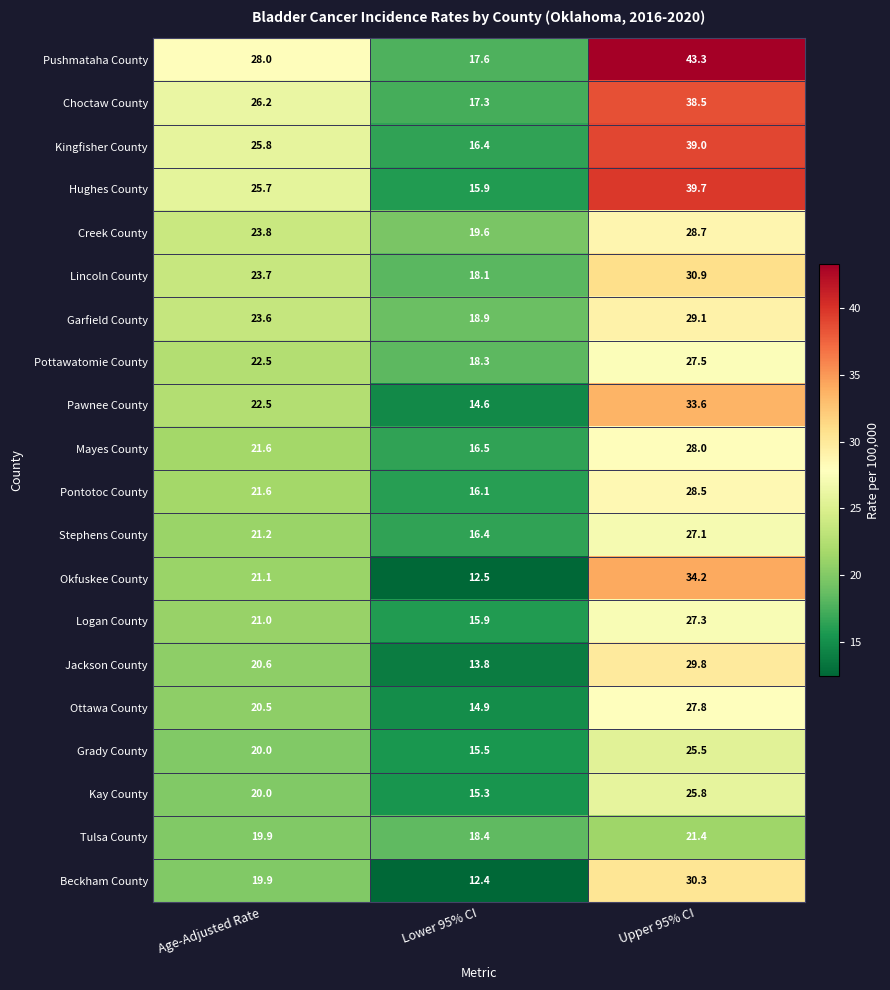

What is the sum of all Ottawa County values?

63.2